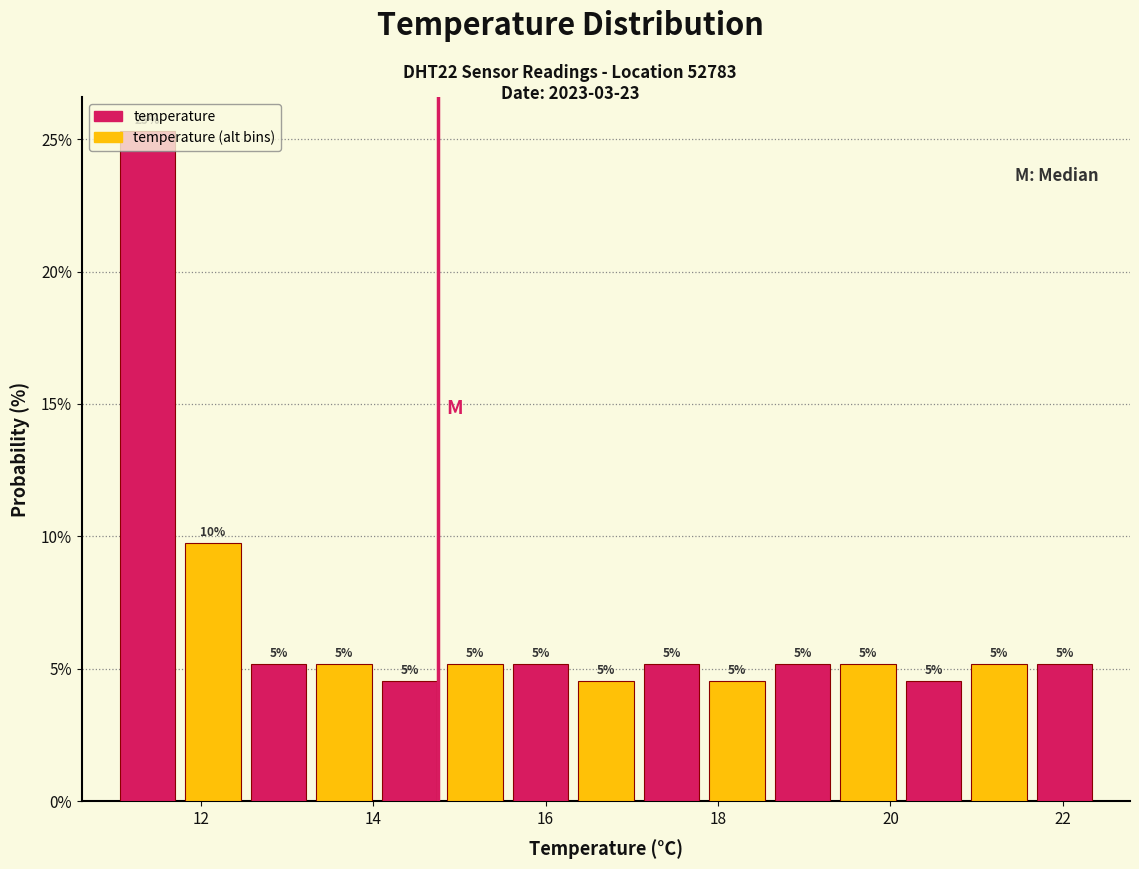

Around what value on the x-axis is the tallest bar? Give the approximate position of its centre, as read against the axis.

11.4